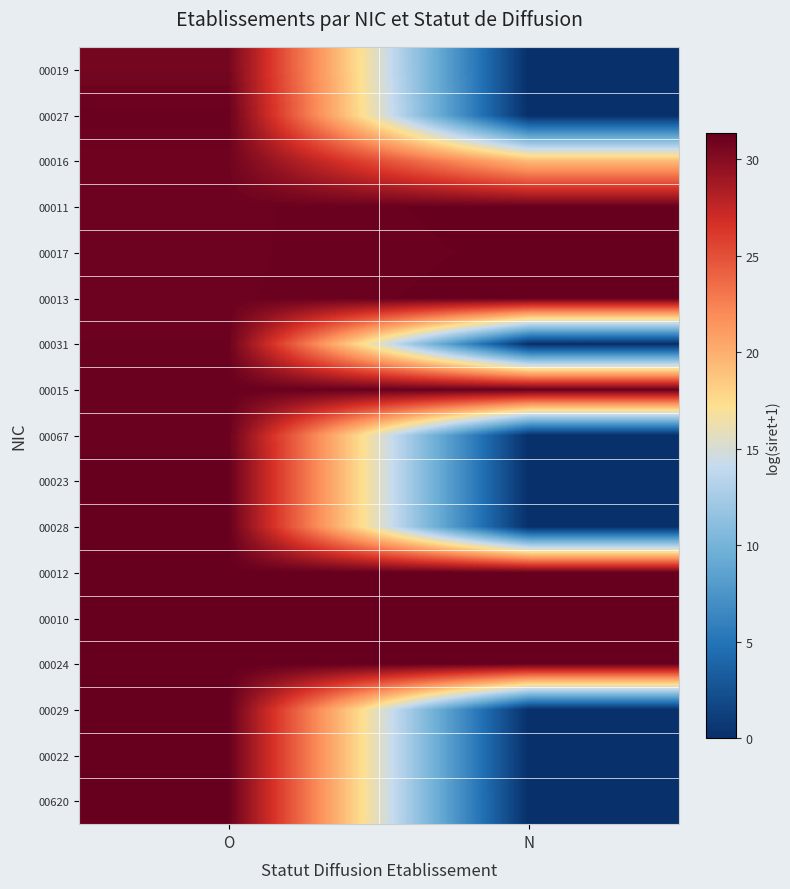

How many categories are shown in the chart?

2